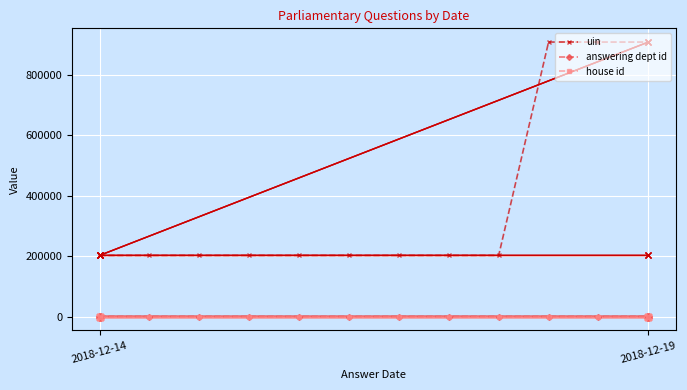

Reading left to right, extract all data points from this chart.

uin: 202296	202302	202315	202316	202317	202318	202319	202320	202321	908302	908303	908305
answering dept id: 53	53	53	17	17	17	17	17	7	60	60	60
house id: 1	1	1	1	1	1	1	1	1	1	1	1